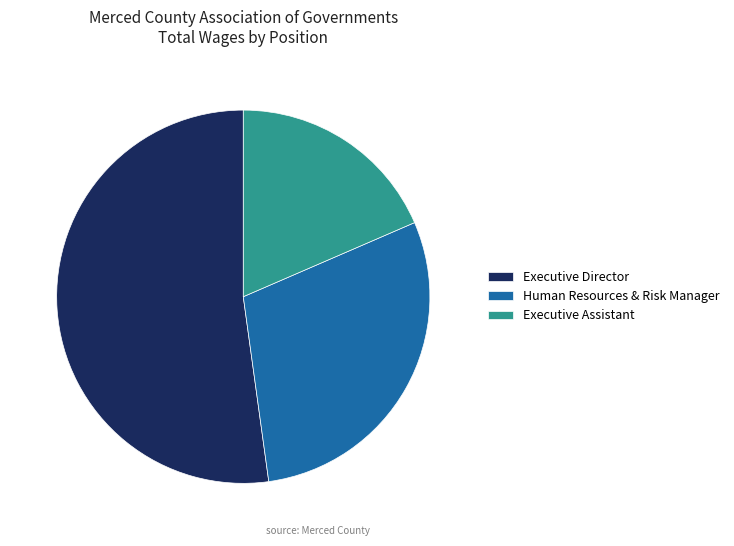

Which category has the biggest portion of the pie?

Executive Director